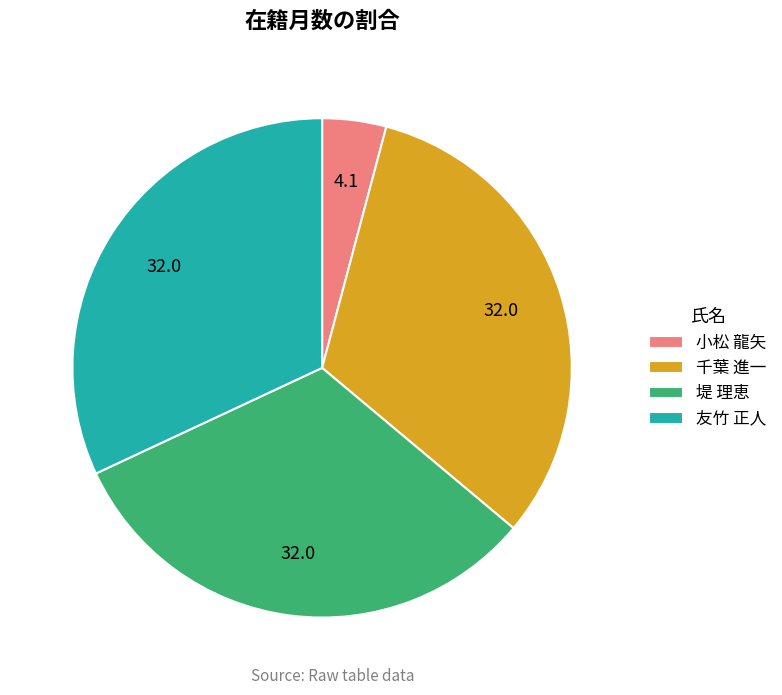

Do 堤 理恵 and 小松 龍矢 together represent more than half of the pie?

No